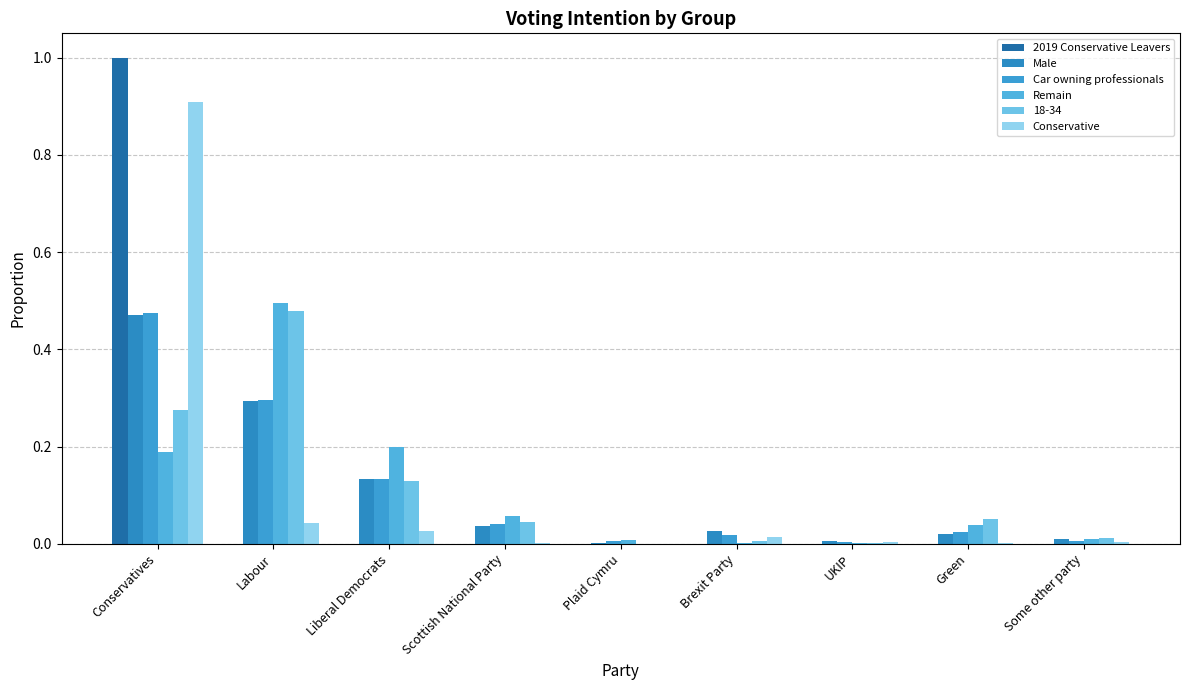

What is the highest value of the Conservative series?

0.9